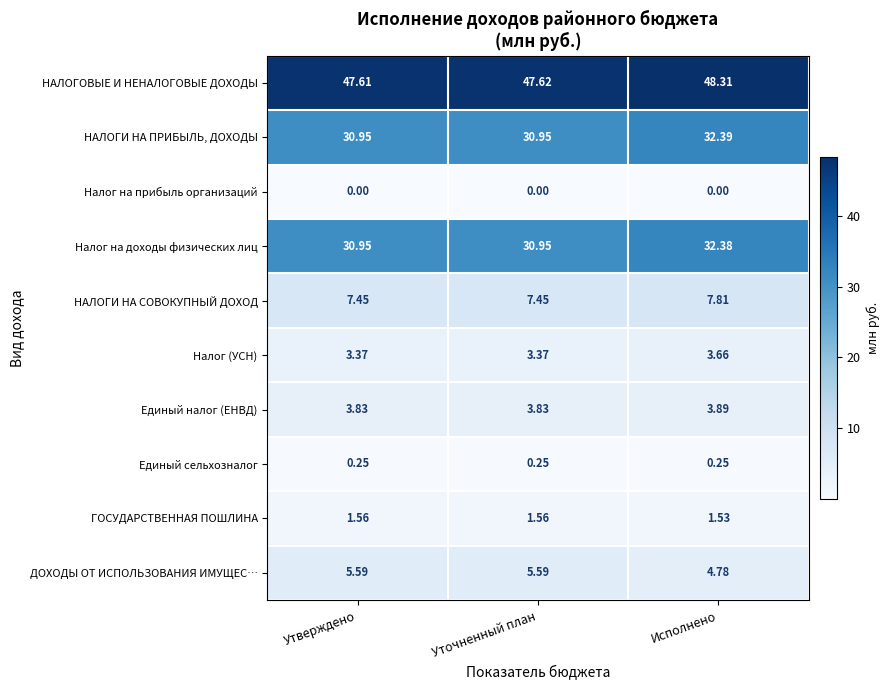

How many categories are shown in the chart?

3